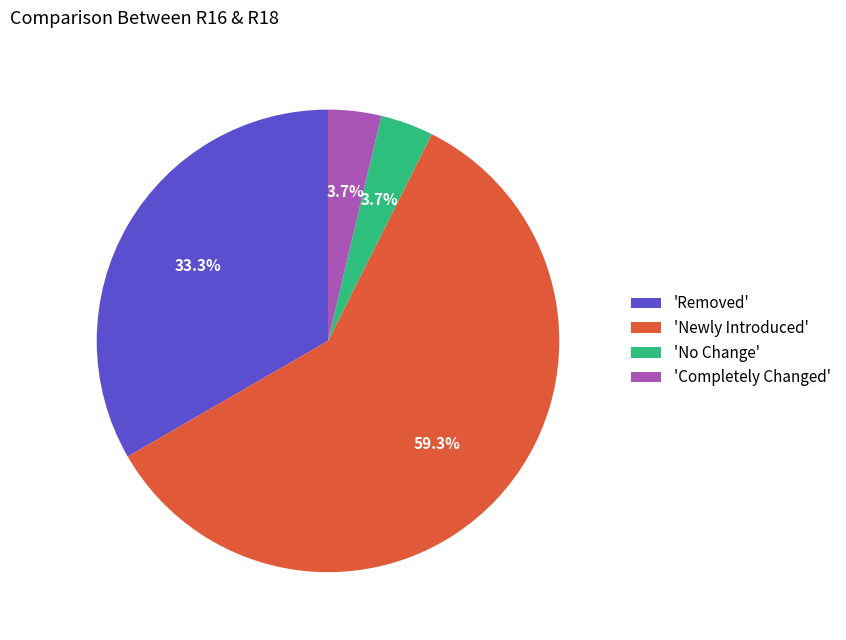

Between 'Completely Changed' and 'Removed', which is larger?

'Removed'